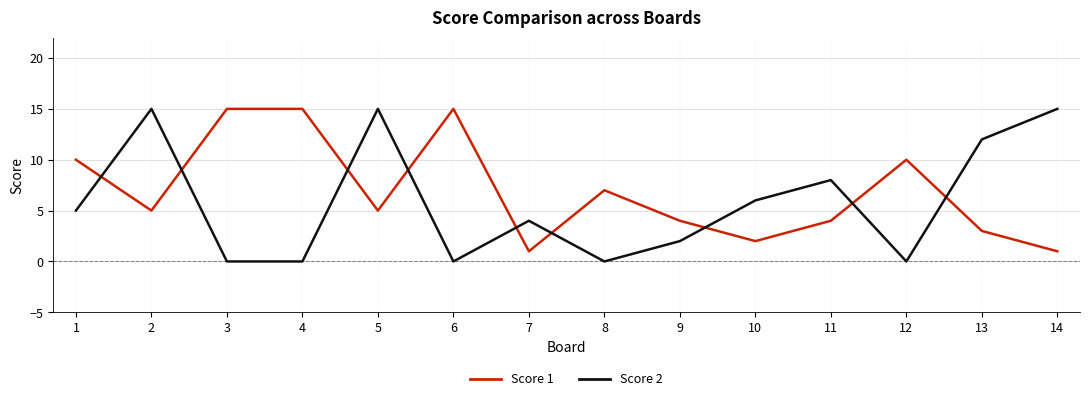

Rank the series at 2 from lowest to highest value.

Score 1, Score 2